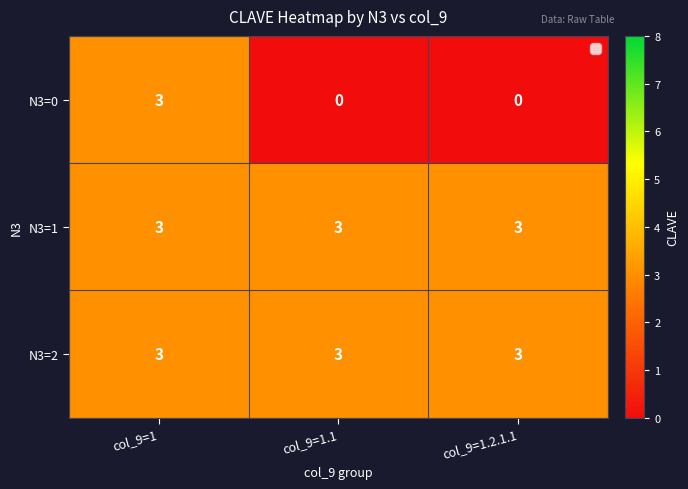

At how many categories does at least one series exceed 2?

3